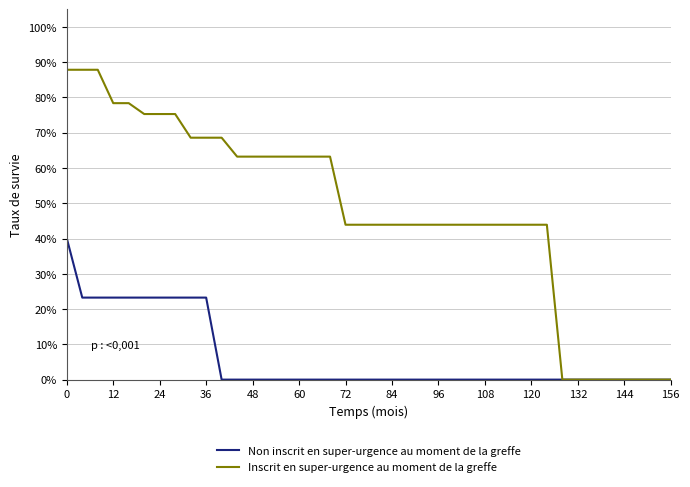

Which series has the largest total across all categories?

Inscrit en super-urgence au moment de la greffe